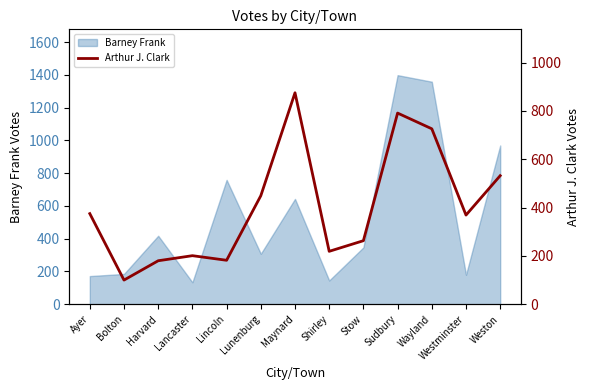

What is the maximum value shown in the chart?

875